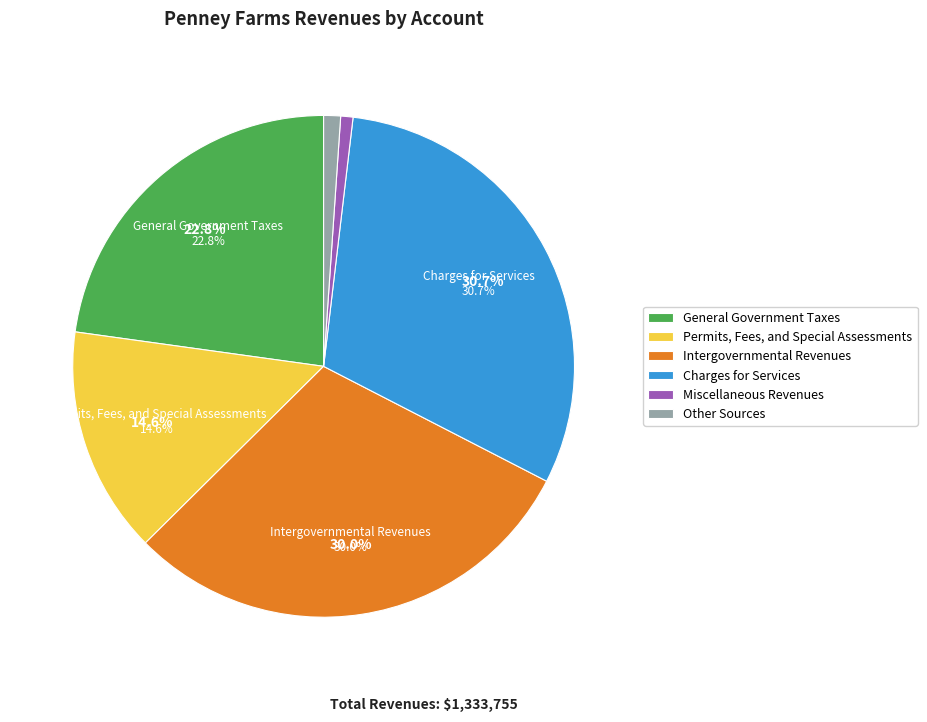

How much of the chart is everything except Miscellaneous Revenues?

99.2%